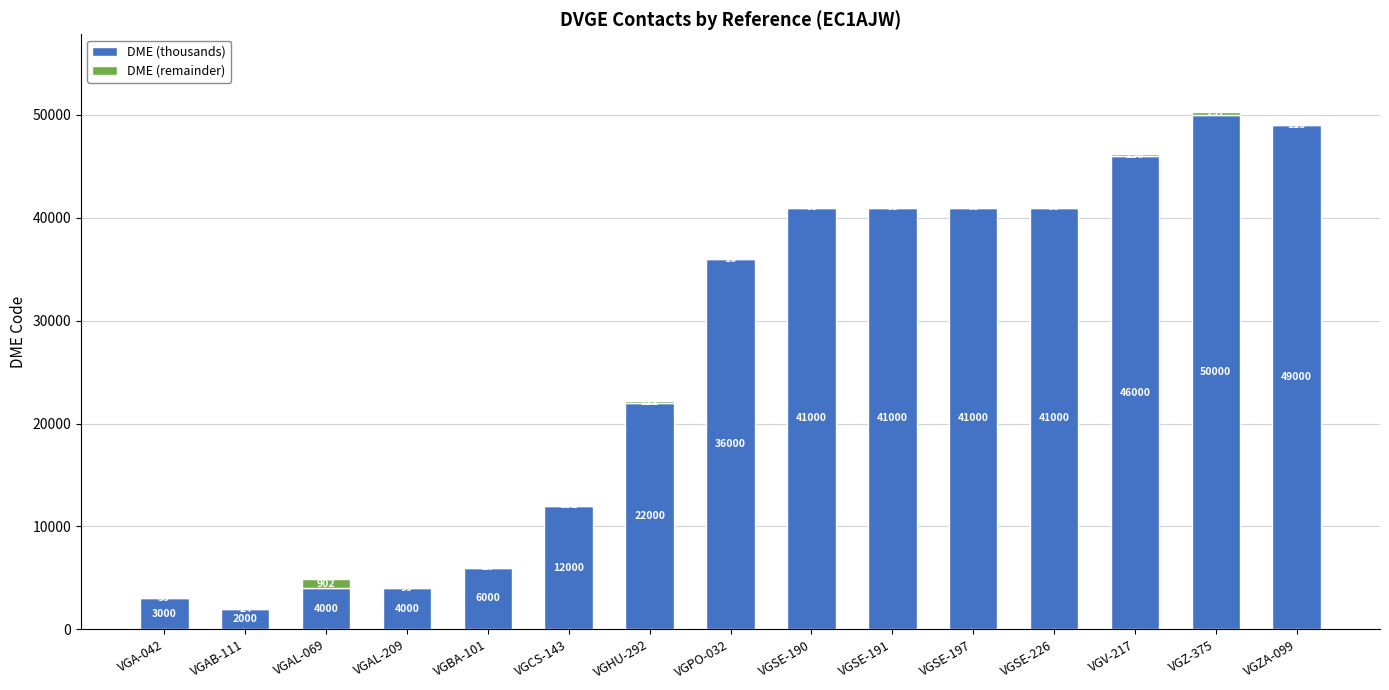

At which label is DME (thousands) closest to 26000?

VGHU-292